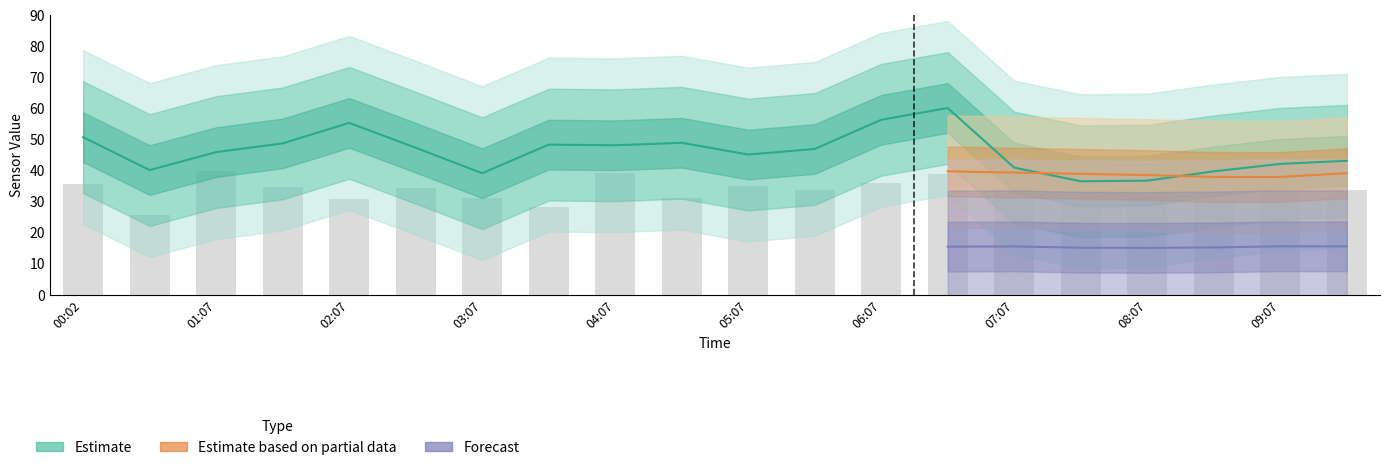

Reading left to right, transcribe all the data shown in this chart.

SDS_P1: 50.8	40.2	46.0	48.8	55.4	47.4	39.2	48.4	48.2	49.0	45.2	47.0	56.4	60.2	41.0	36.6	36.8	39.8	42.2	43.2
SDS_P2: 35.6	25.6	40.0	34.8	30.8	34.4	31.2	28.4	39.4	31.2	35.0	33.8	36.2	38.8	34.2	29.4	32.0	30.0	34.2	33.8